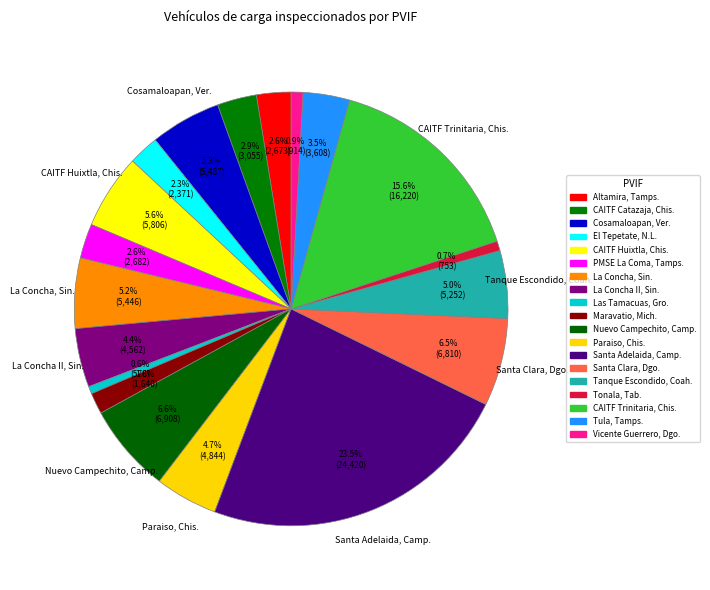

True or false: PMSE La Coma, Tamps. accounts for 16% of the total.

False